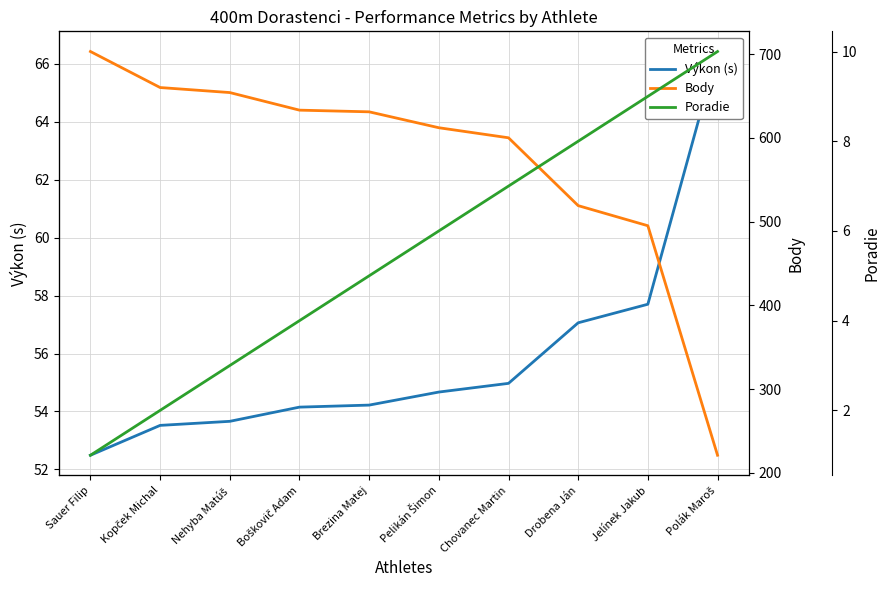

True or false: Poradie and Výkon (s) intersect in this chart.

False